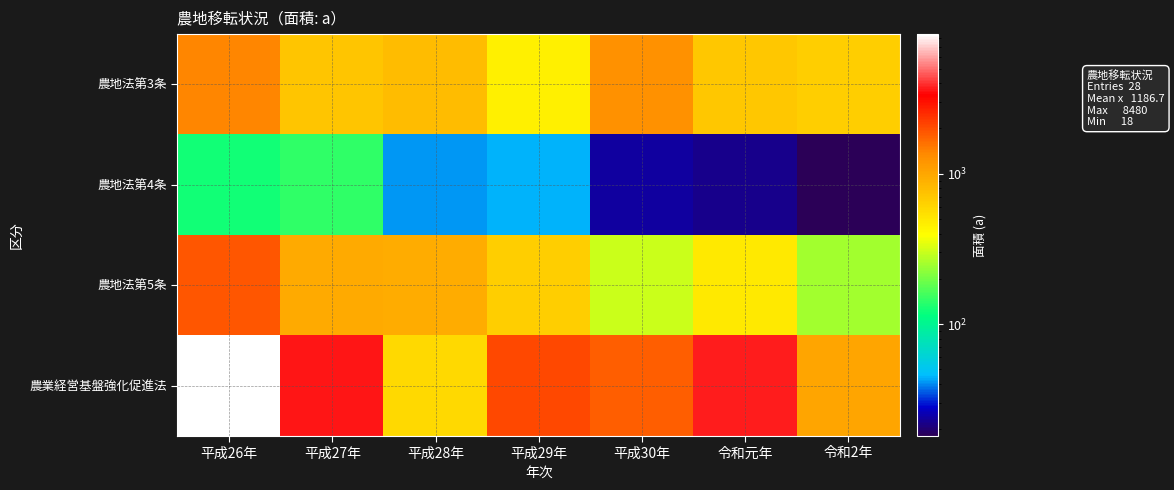

At 令和元年, list the series in order from largest to smallest.

農業経営基盤強化促進法, 農地法第3条, 農地法第5条, 農地法第4条